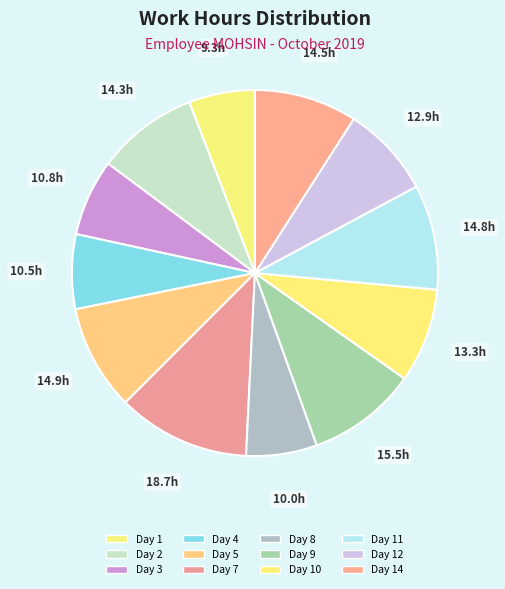

How many slices are in this pie chart?

12